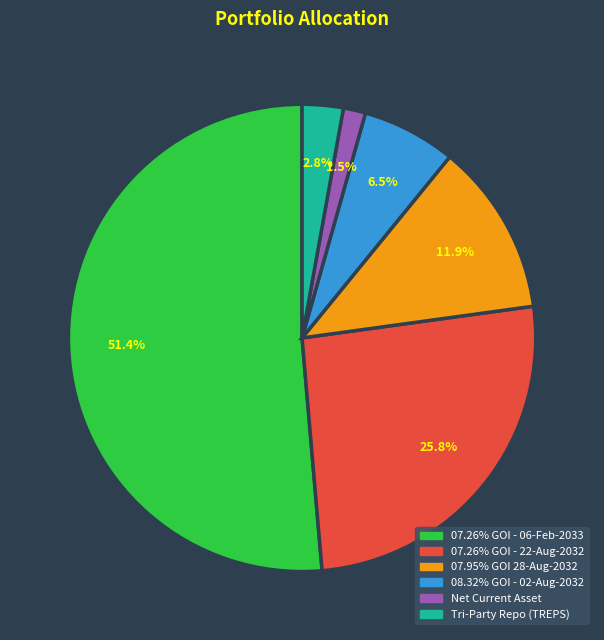

How many slices are in this pie chart?

6